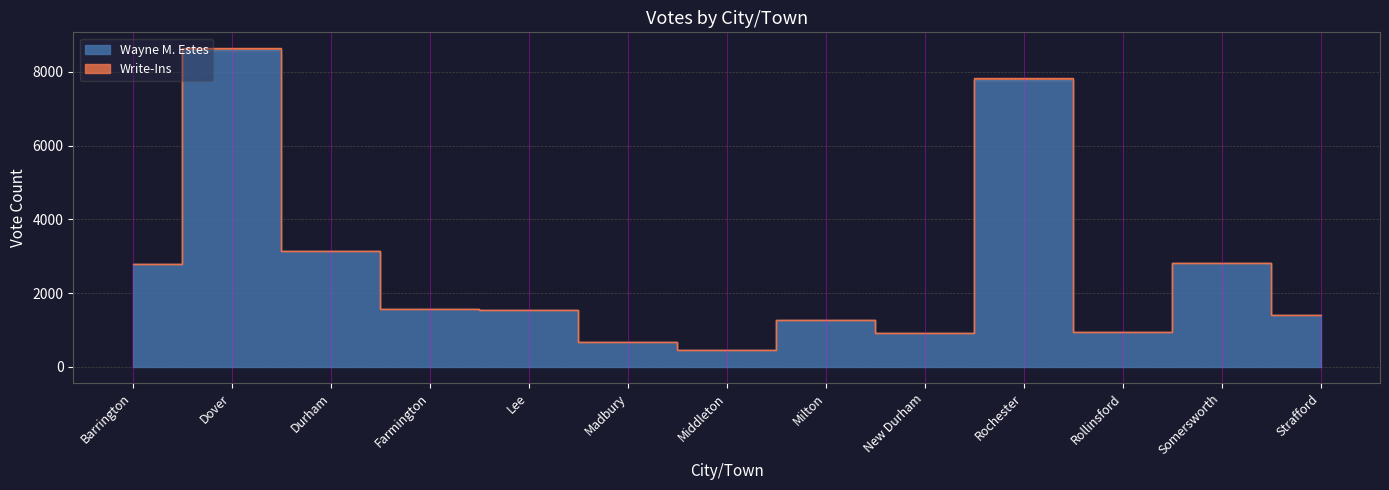

What is the difference between the values at Farmington and New Durham?

640